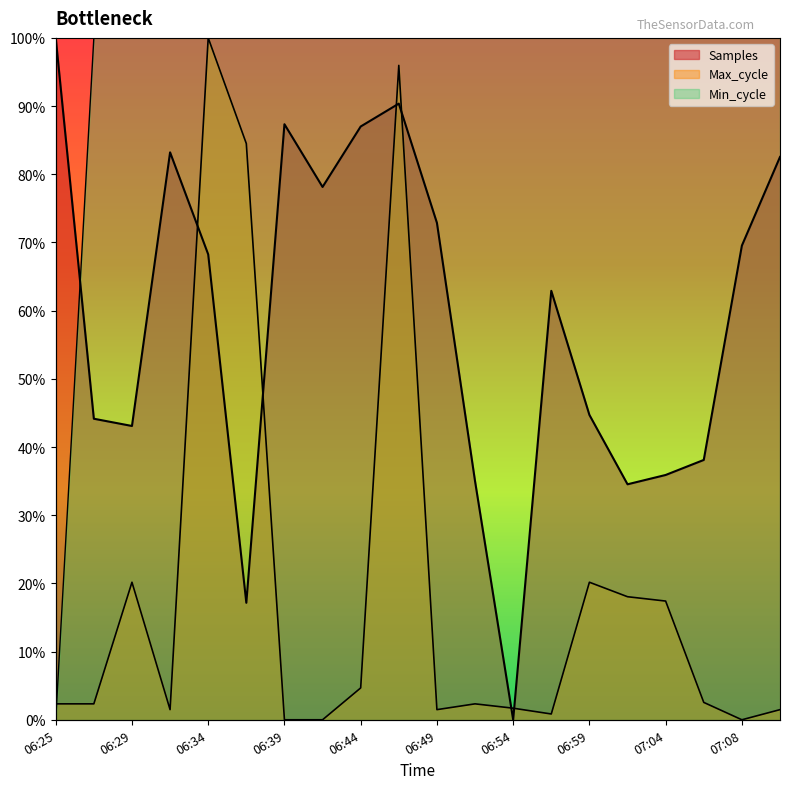

The value of Max_cycle at 07:11 is 0.0. True or false?

True